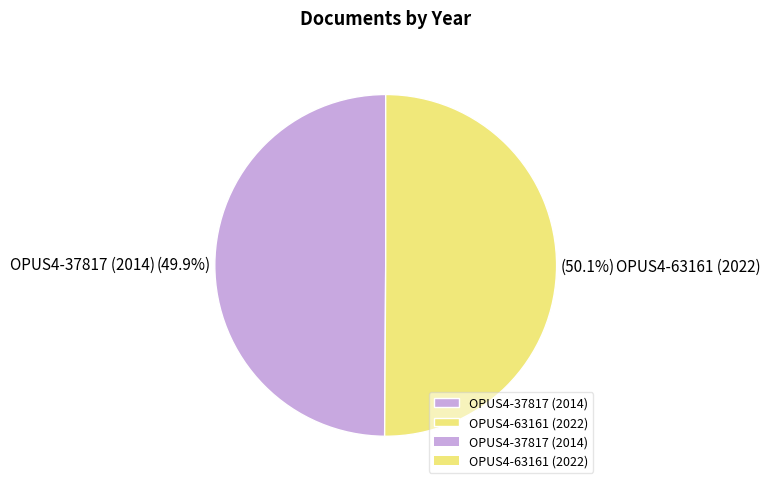

How many slices are in this pie chart?

2